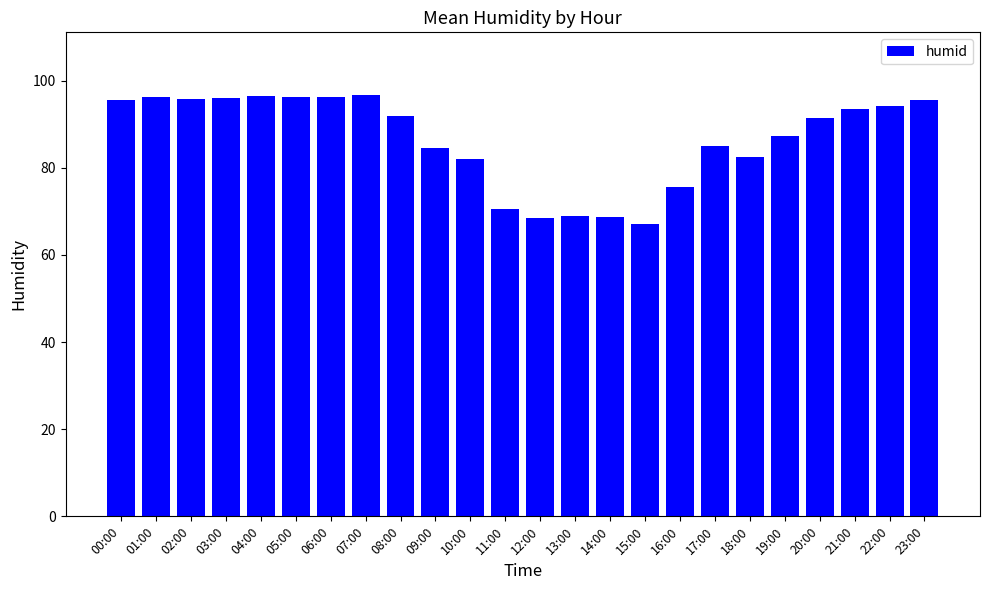

What is the sum of the values at 11:00 and 07:00?

167.1